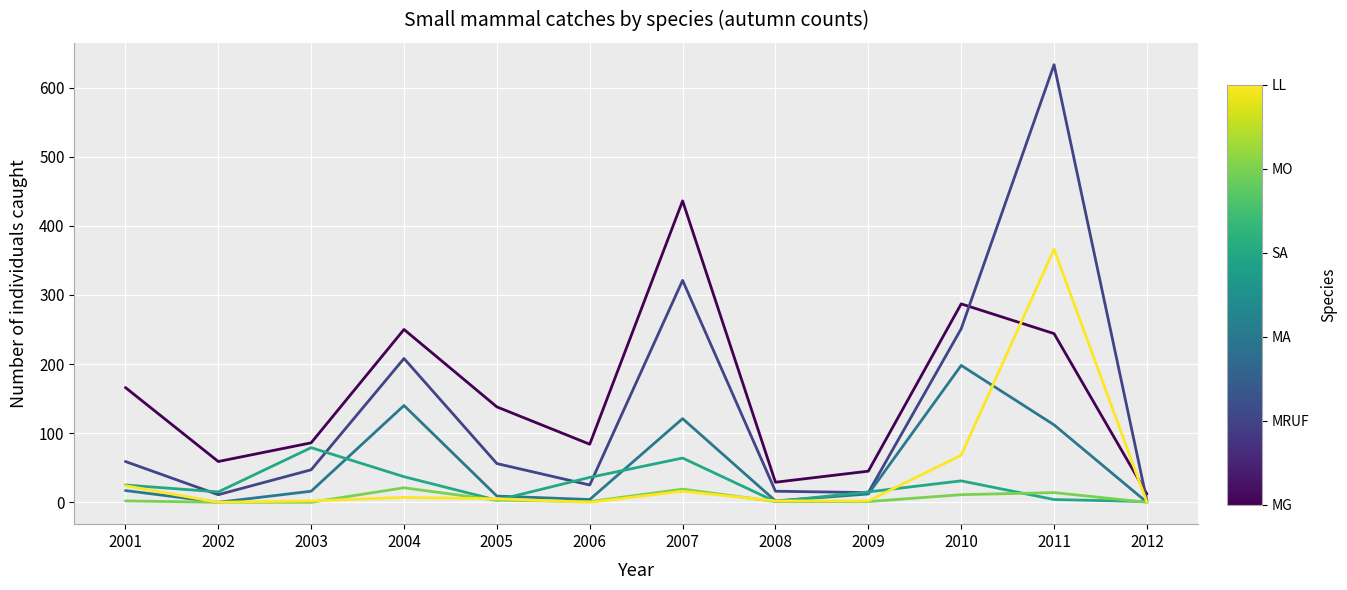

Which label corresponds to the largest value in the chart?

2011